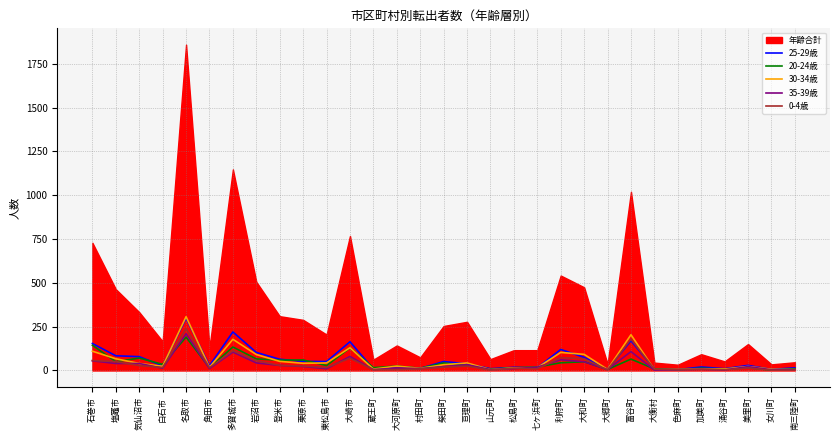

What is the difference between the highest and lowest values at 大郷町?

4